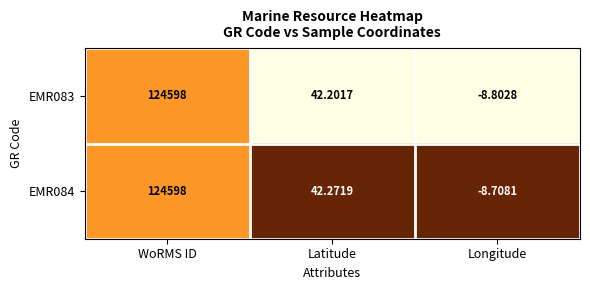

Rank the categories by EMR083 value from lowest to highest.

Longitude, Latitude, WoRMS ID